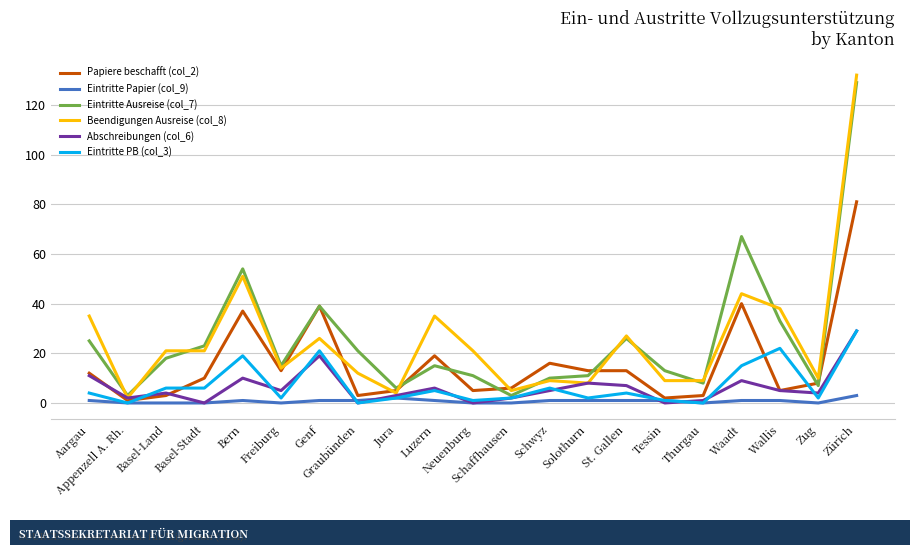

Where does the Beendigungen Ausreise (col_8) series first go above 21?

Aargau